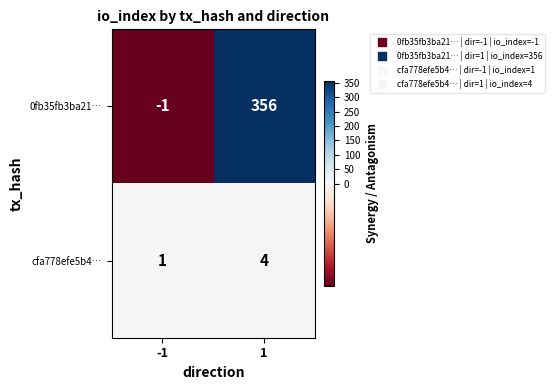

At 1, list the series in order from smallest to largest.

cfa778efe5b4…, 0fb35fb3ba21…